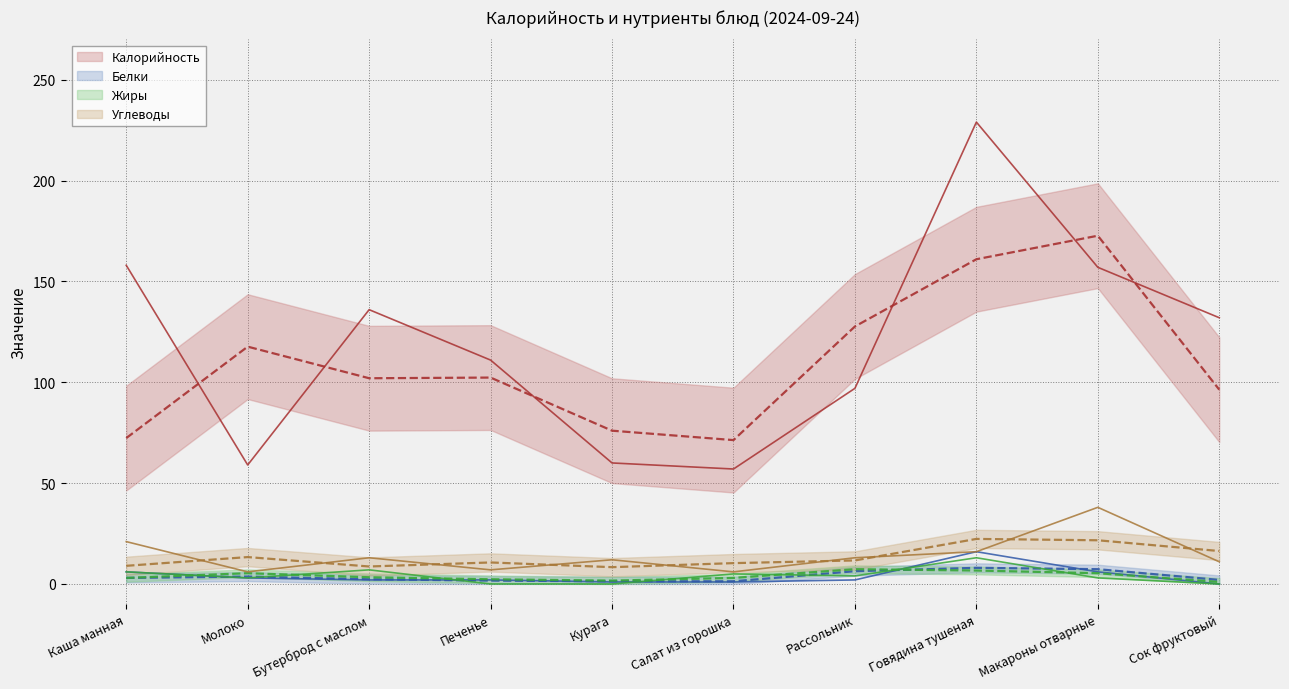

The Жиры series shows 6 at Рассольник. True or false?

False